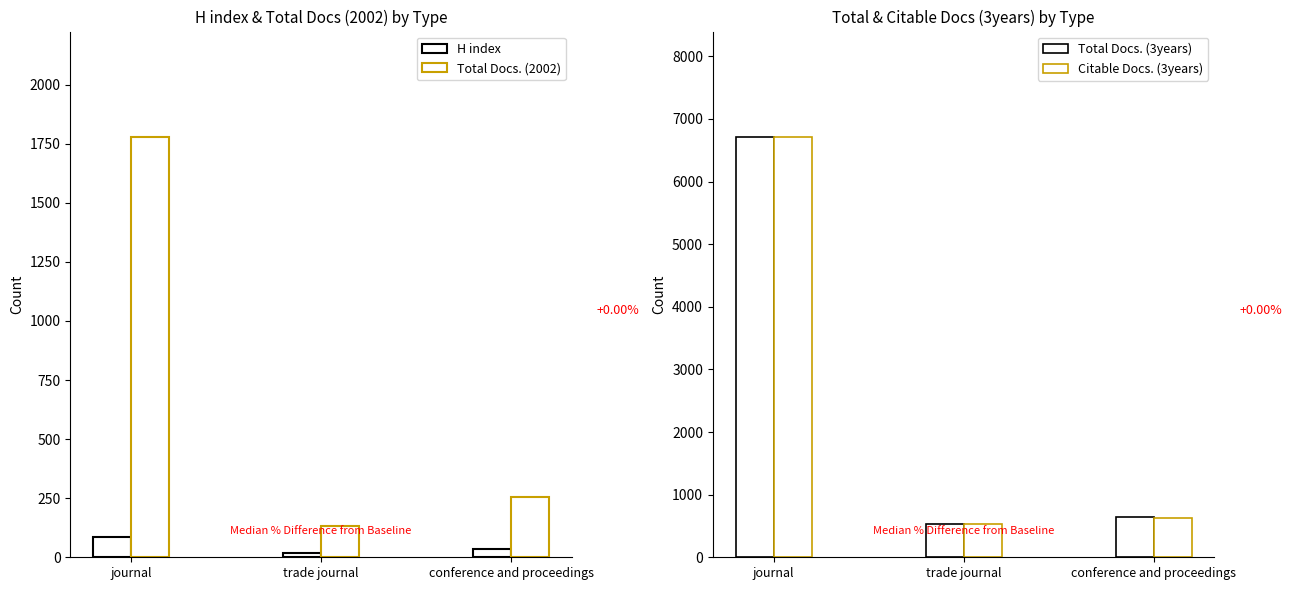

How many data points in Citable Docs. (3years) are above 635?

1